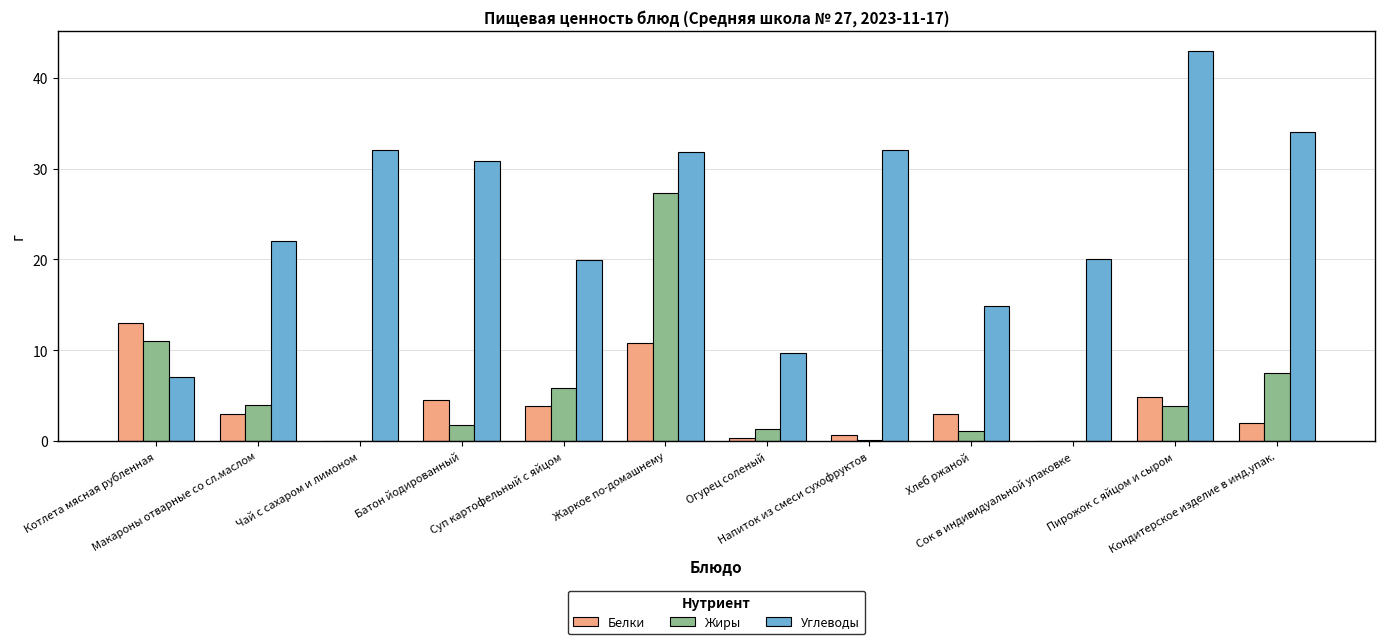

What is the greatest value displayed?

43.0